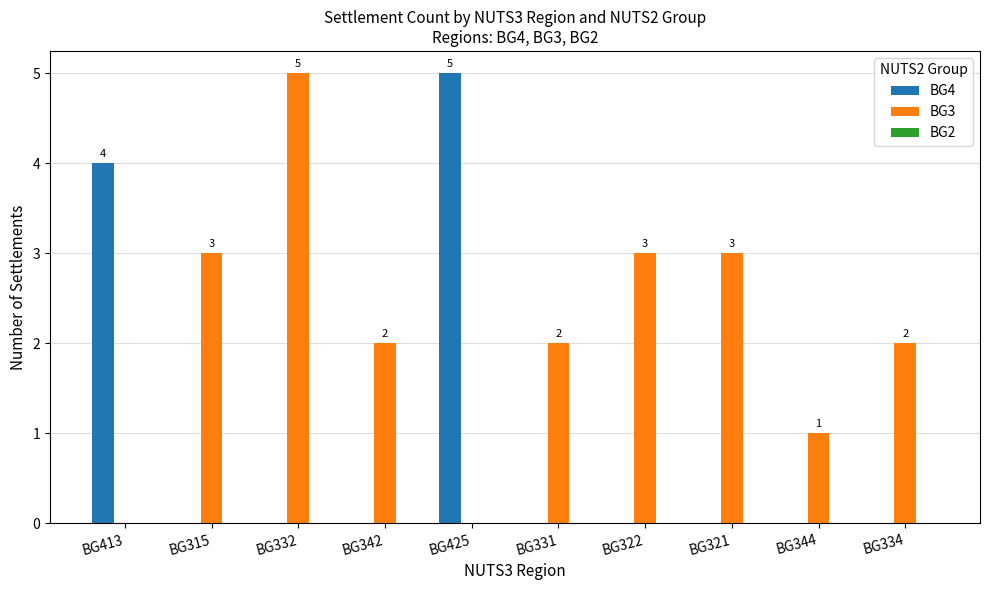

Which category has the highest value in the BG3 series?

BG332